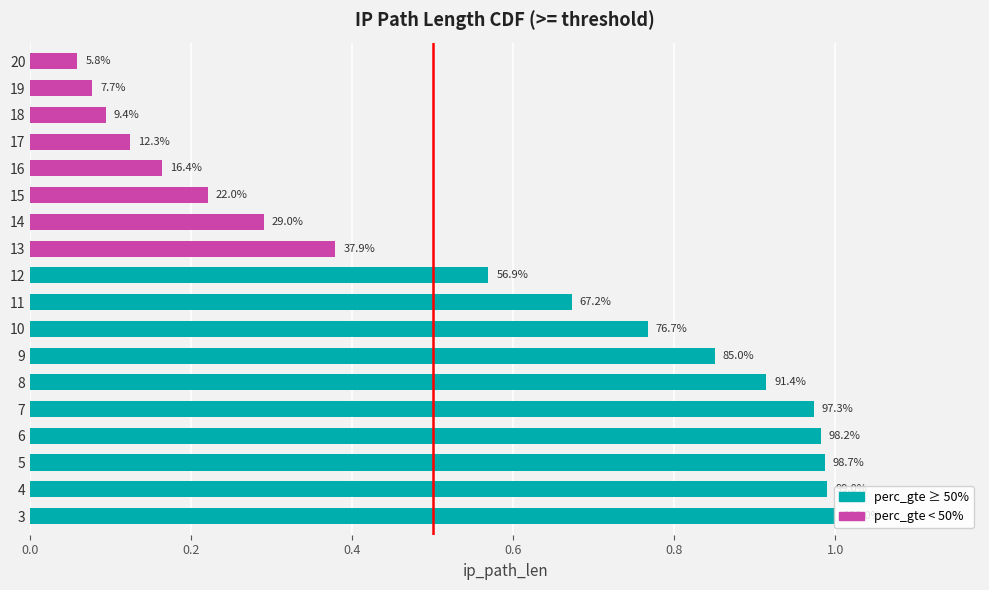

Does the chart contain any negative values?

No